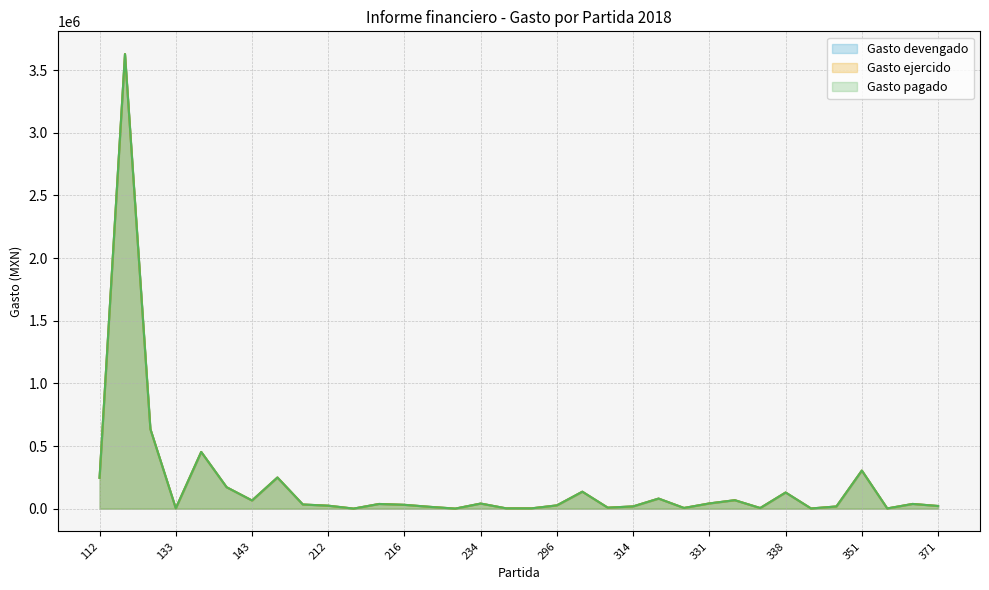

Which category has the highest value in the Gasto pagado series?

111